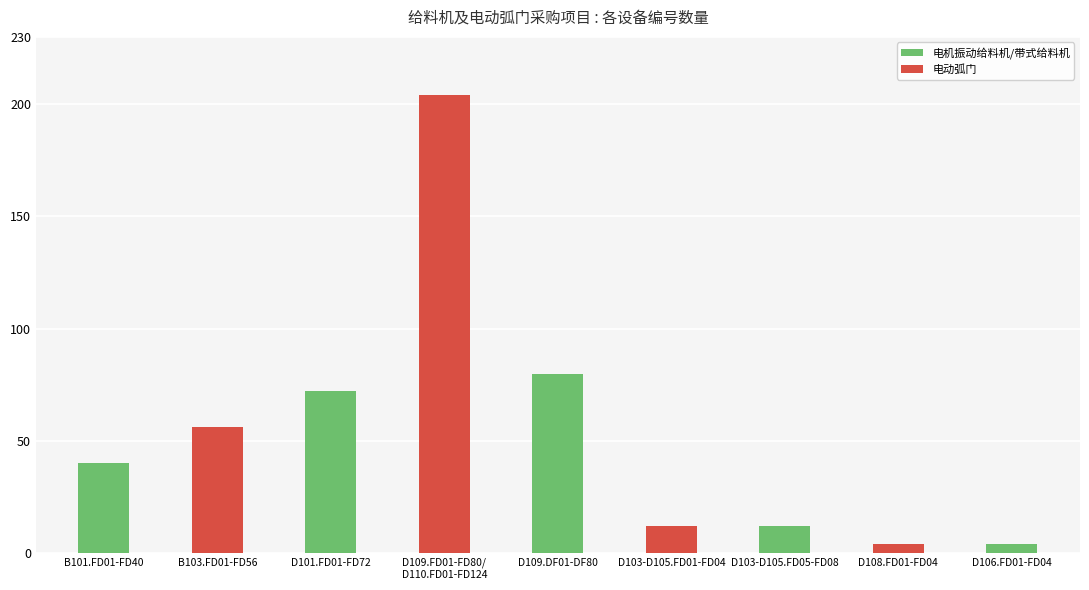

Reading left to right, list all the values displayed in this chart.

数量(台): 40	56	72	204	80	12	12	4	4
设备数量: 0	0	0	0	0	0	0	0	0
电动弧门: 0	0	0	0	0	0	0	0	0